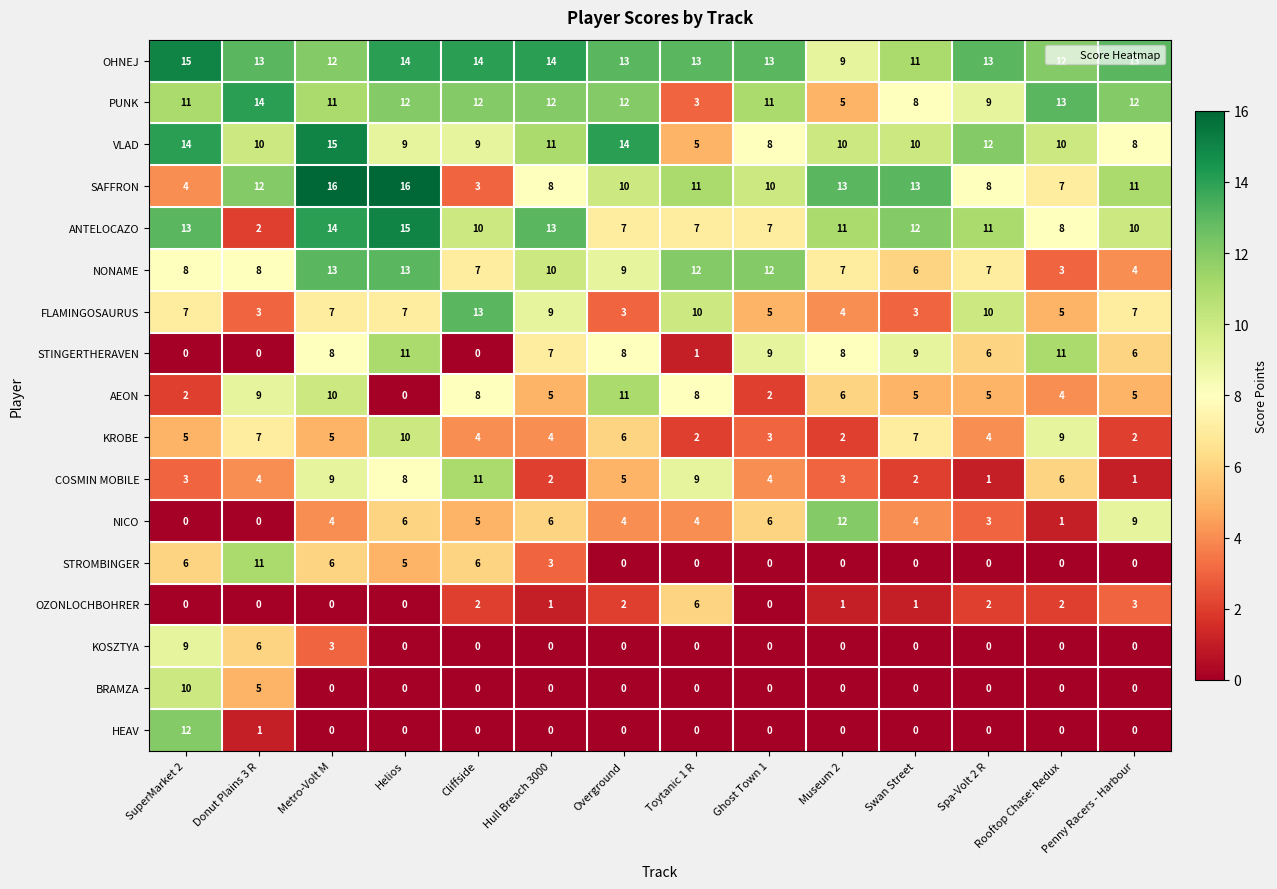

What is the spread (max minus min) of values at Hull Breach 3000?

14